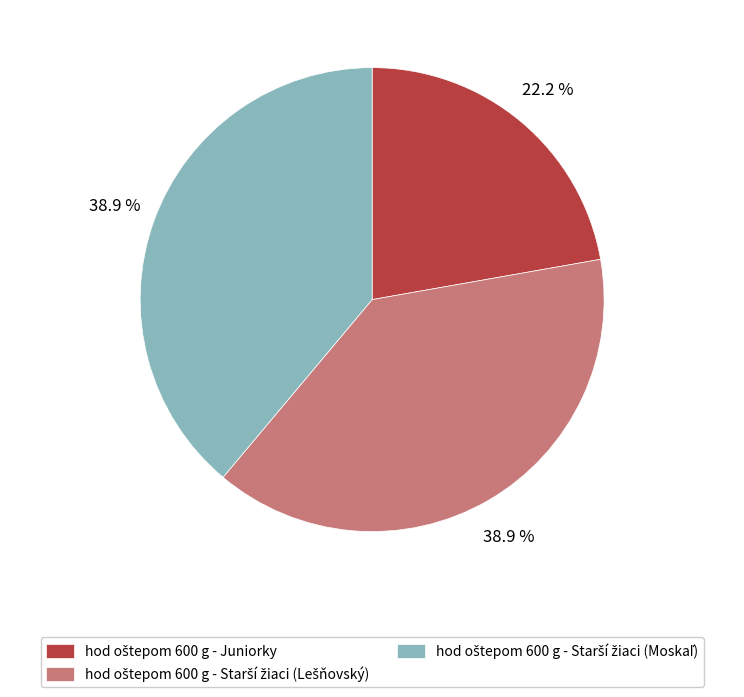

Is there a majority slice in this chart?

No